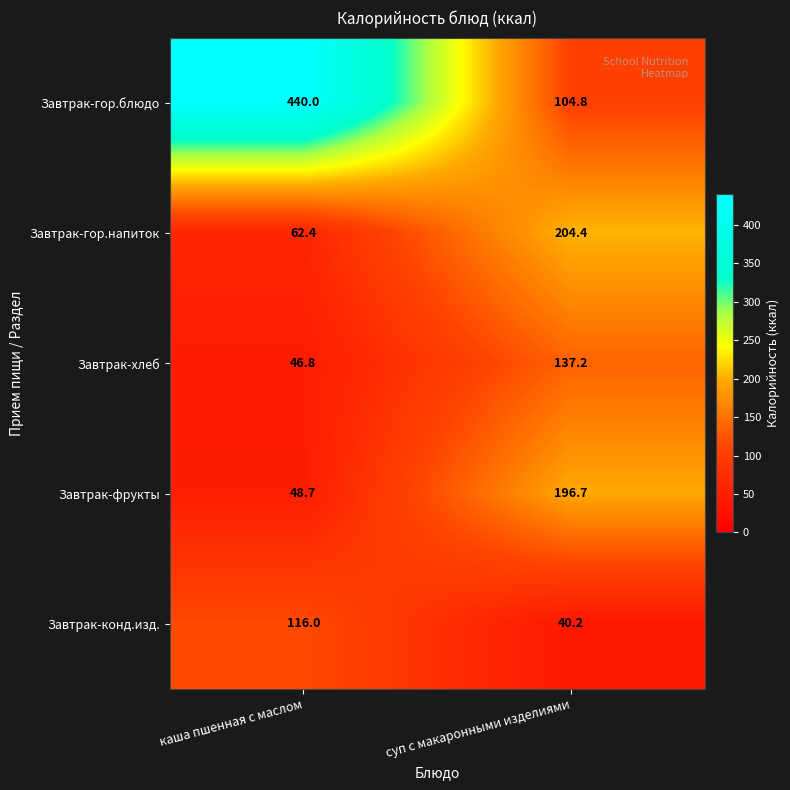

Count the number of data series in this chart.

5